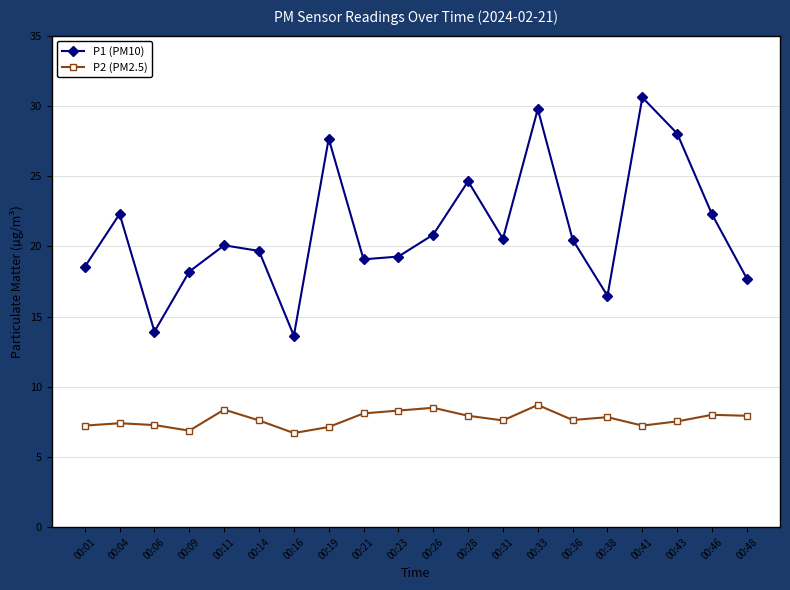

The P1 (PM10) series shows 14.0 at 00:43. True or false?

False